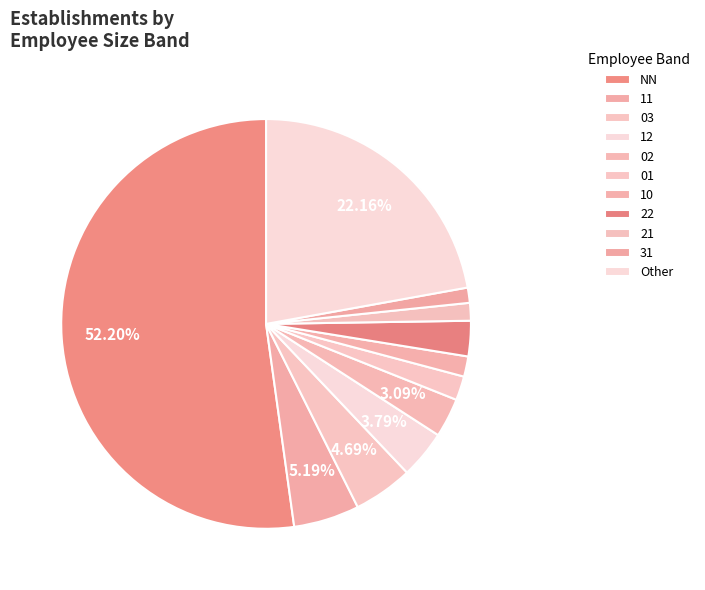

How many segments does this pie chart have?

11